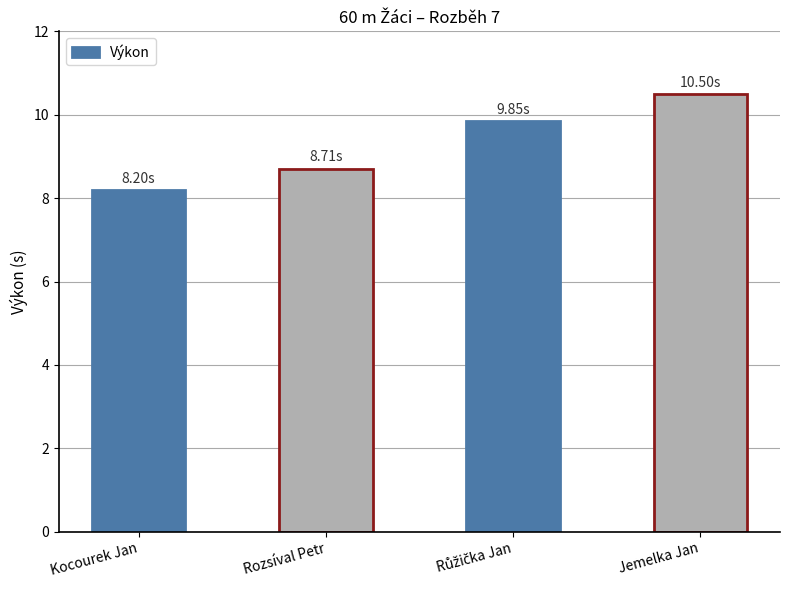

How many data points are less than 9?

2